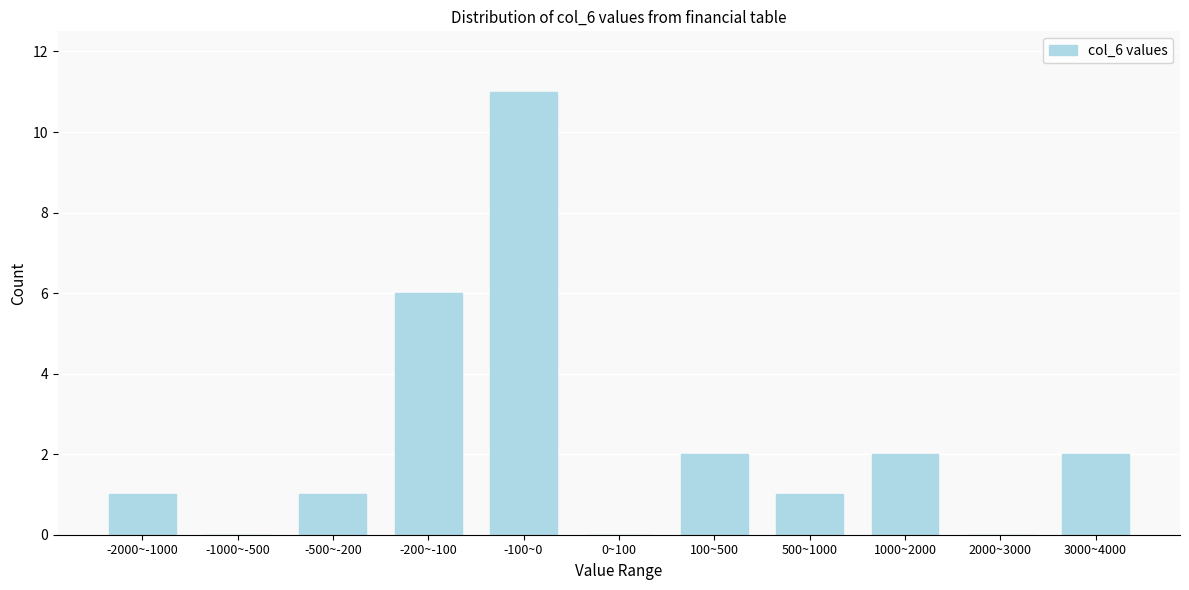

Reading left to right, extract all data points from this chart.

-2000~-1000=1	-1000~-500=0	-500~-200=1	-200~-100=6	-100~0=11	0~100=0	100~500=2	500~1000=1	1000~2000=2	2000~3000=0	3000~4000=2